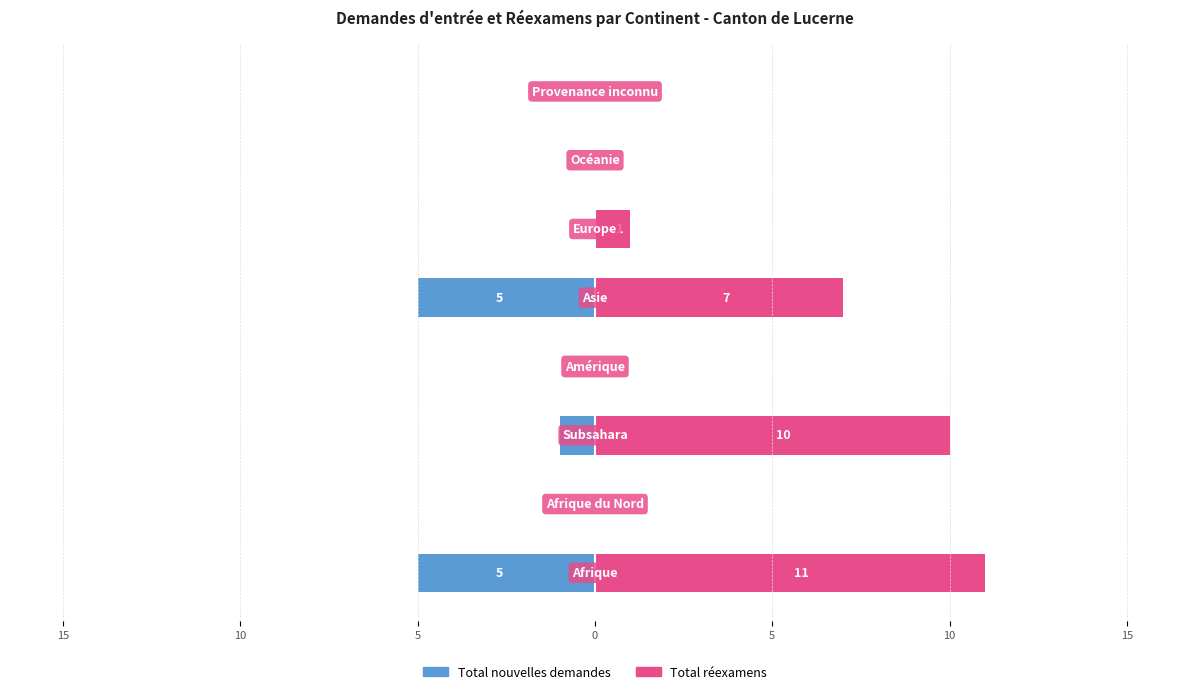

Between 15 and 5, which is larger?

15